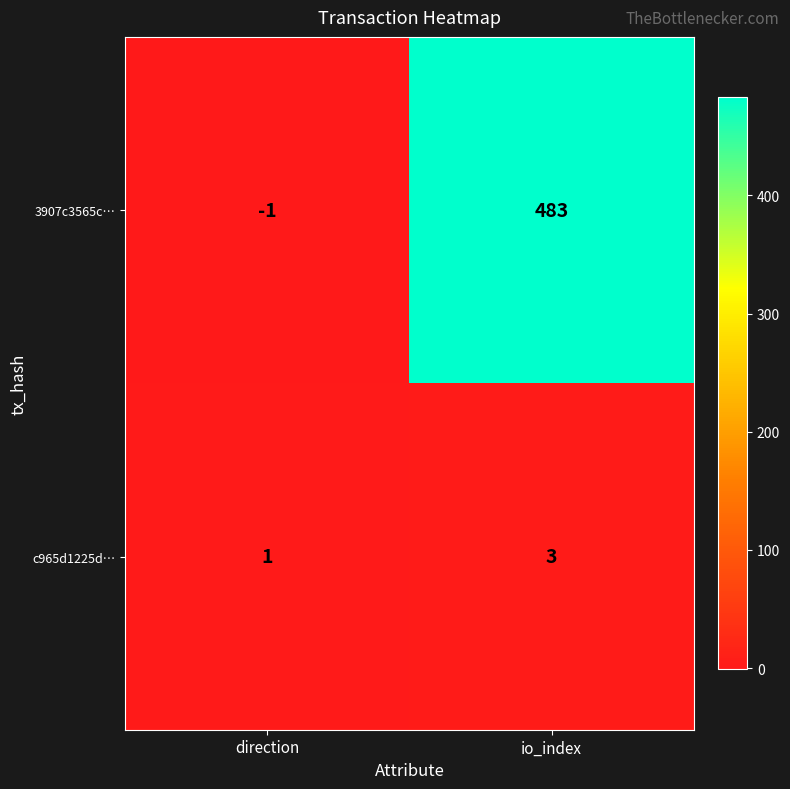

Is it true that c965d1225d… equals 3 at io_index?

True